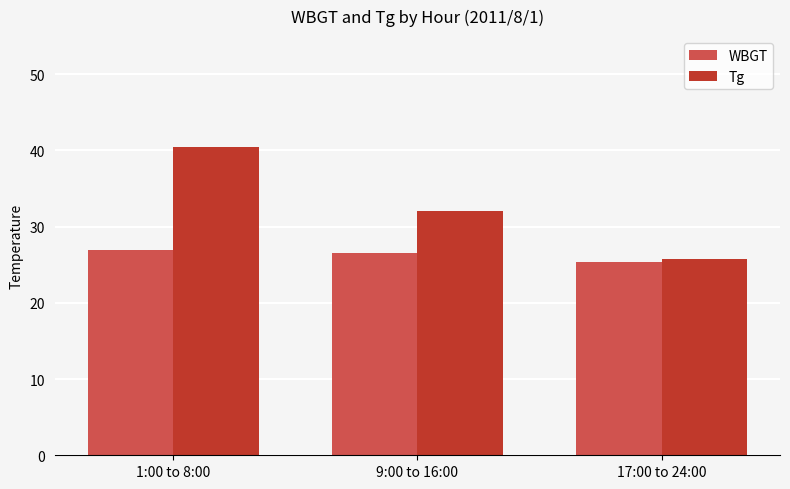

How many data points does each series have?

3